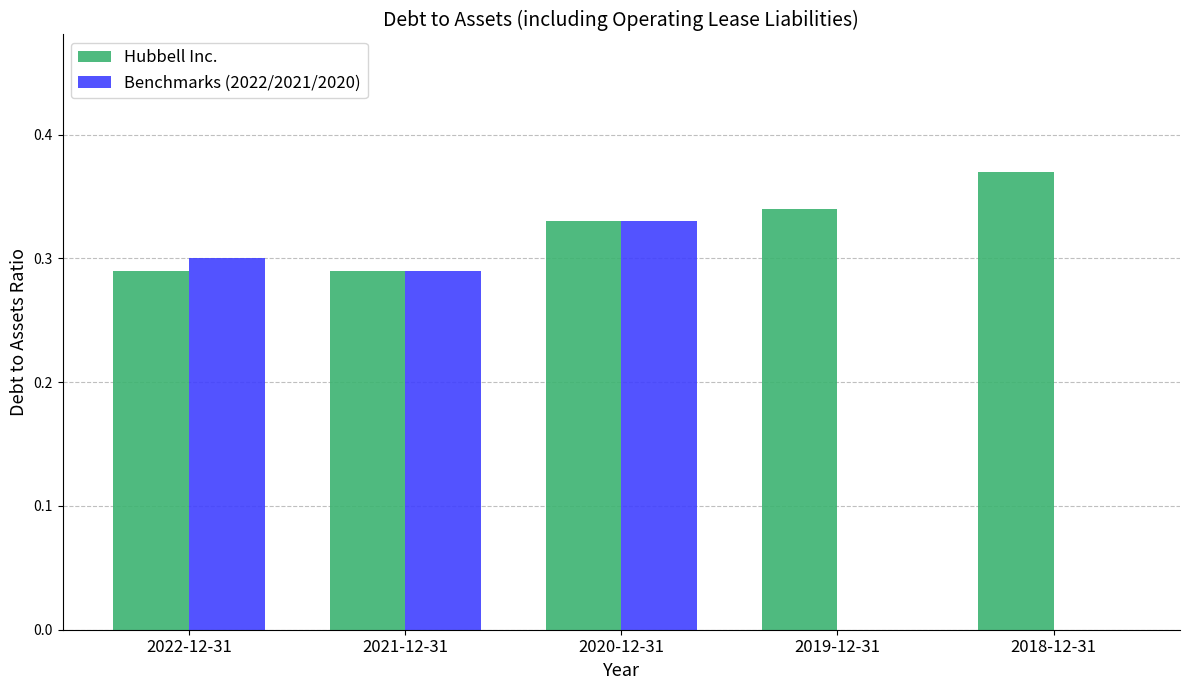

Which series has the largest total across all categories?

Hubbell Inc.